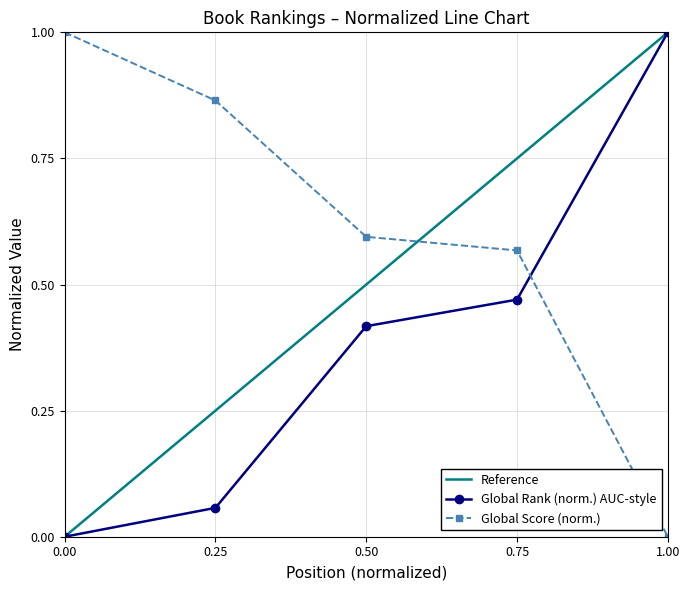

True or false: Global Rank and Global Score intersect in this chart.

True